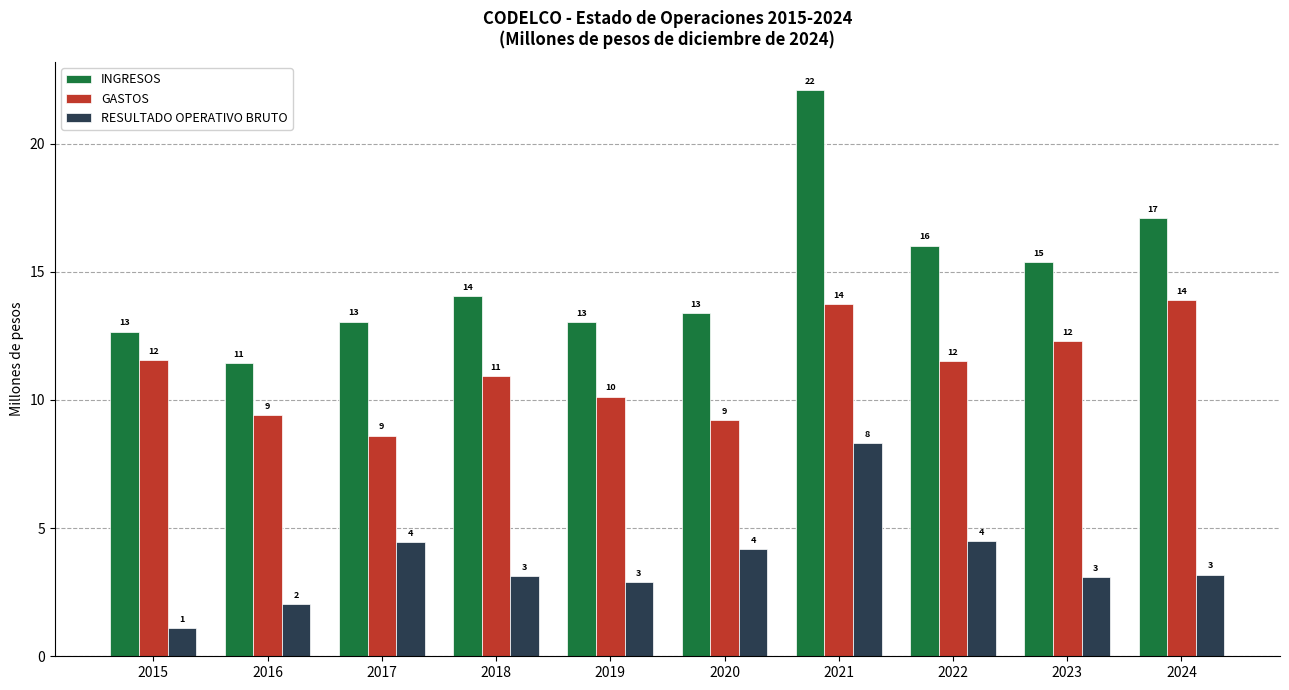

What are all the series names shown in the legend?

INGRESOS, GASTOS, RESULTADO OPERATIVO BRUTO